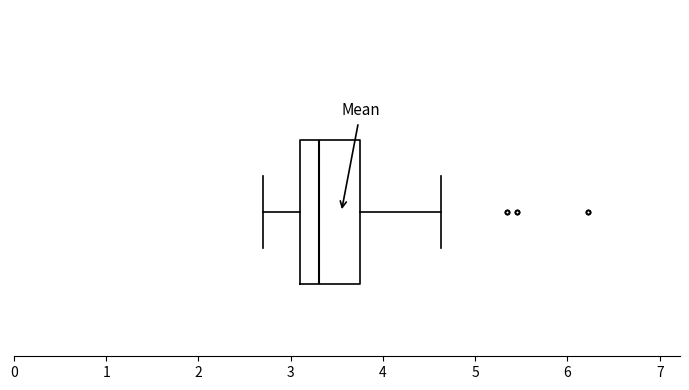

Where does the right whisker of the box end on the x-axis? The values are not printed on the chart, so give them approximately, as read against the axis.

4.6